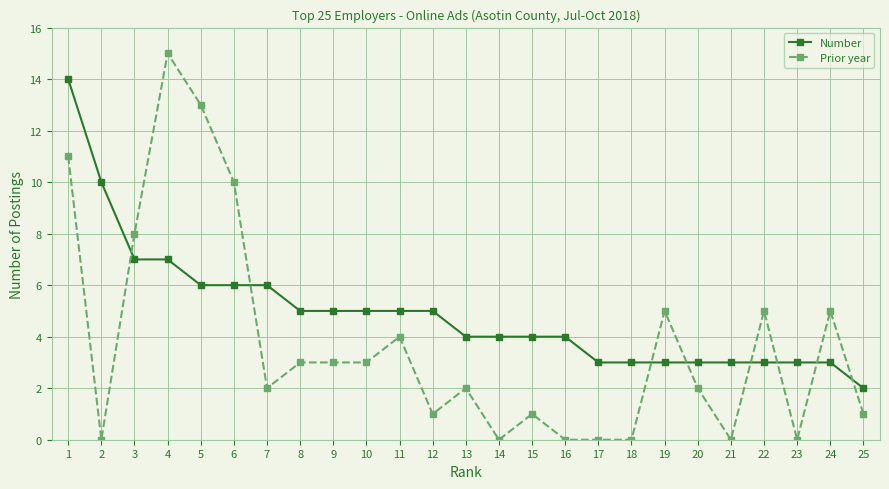

Does the chart display data point markers on the line(s)?

Yes